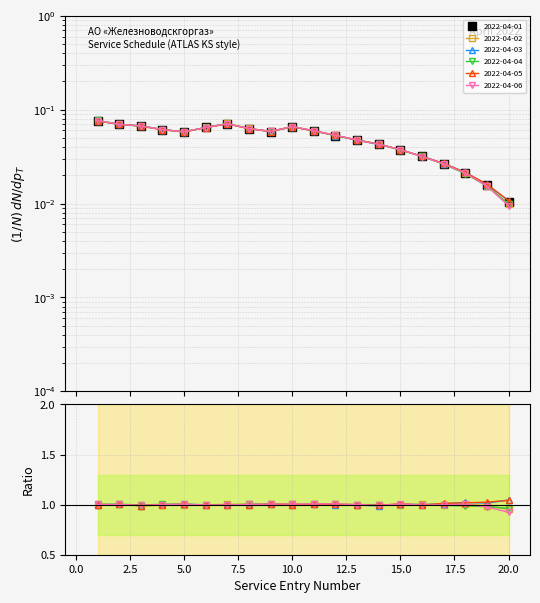

Which series has the widest spread of values?

2022-04-06